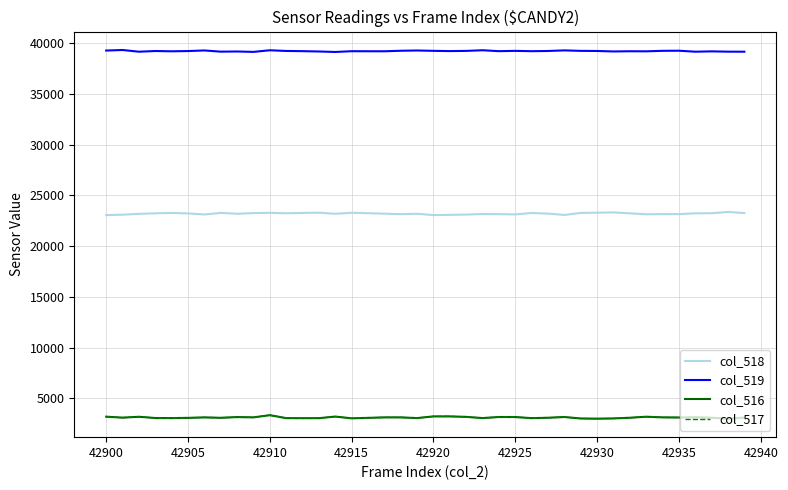

Which series has the largest total across all categories?

col_519